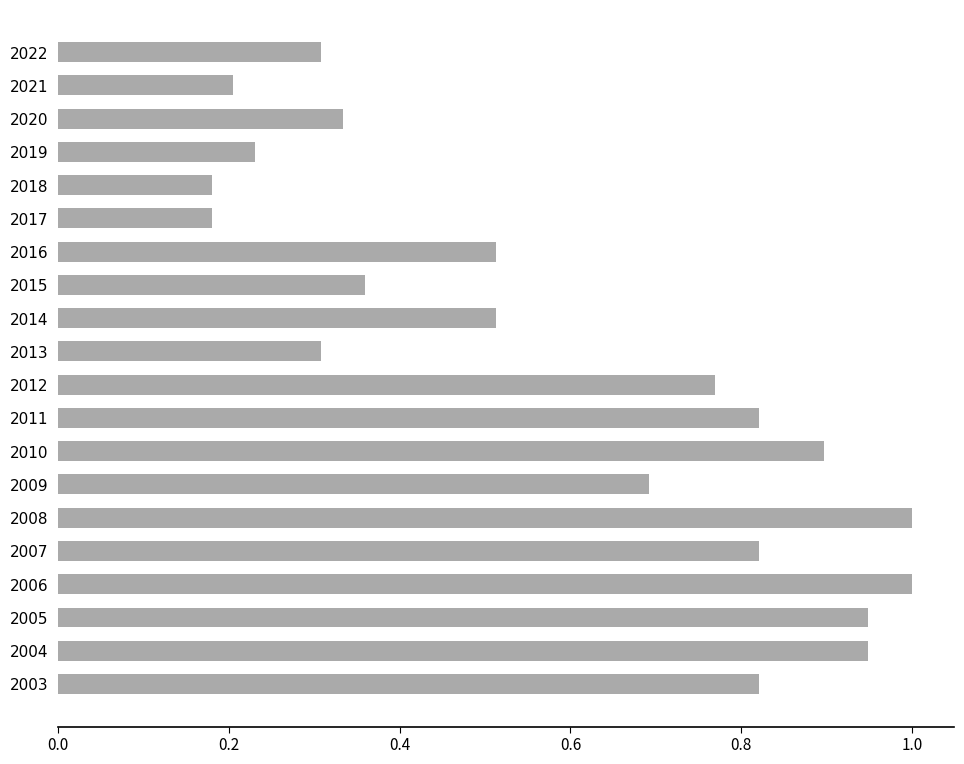

How many bars are there in total?

20